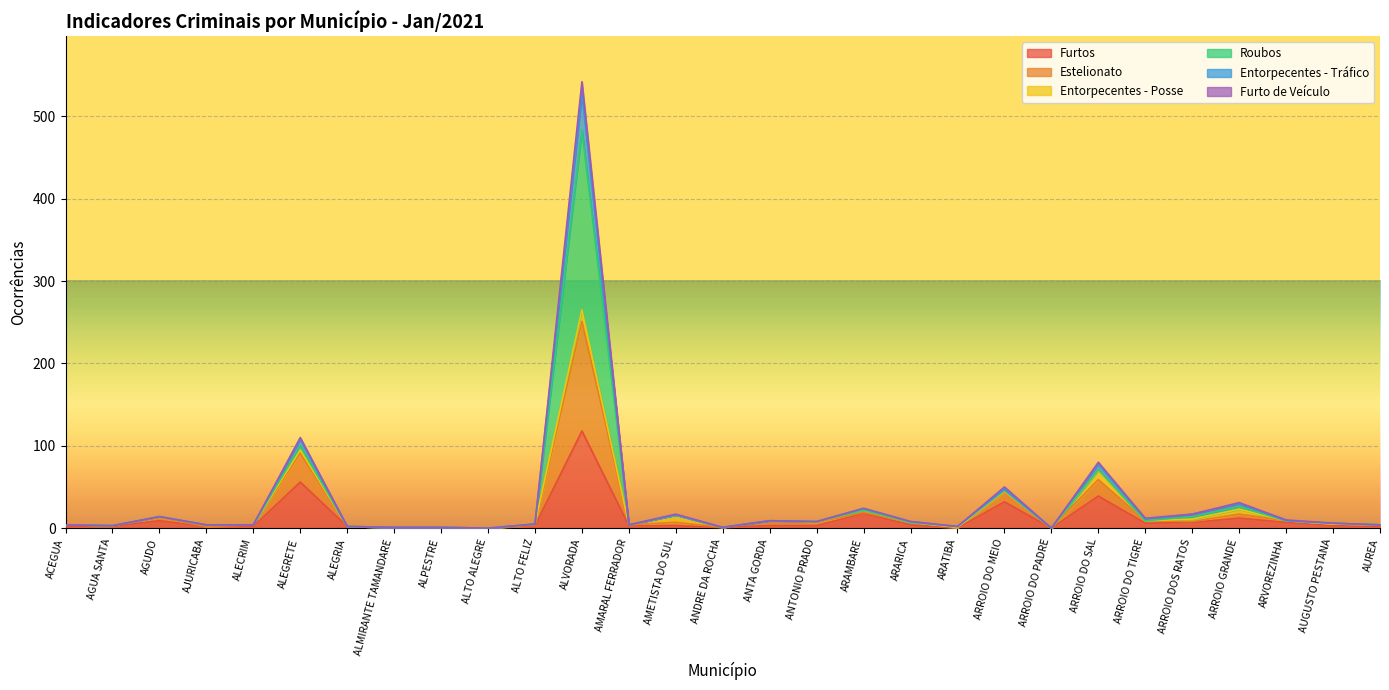

At which category is the sum across all series the highest?

ALVORADA